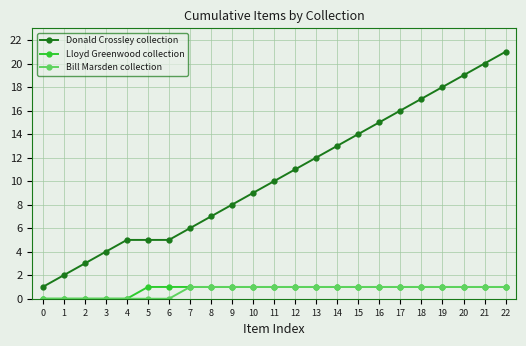

Which series changed the most between 9 and 16?

Donald Crossley collection